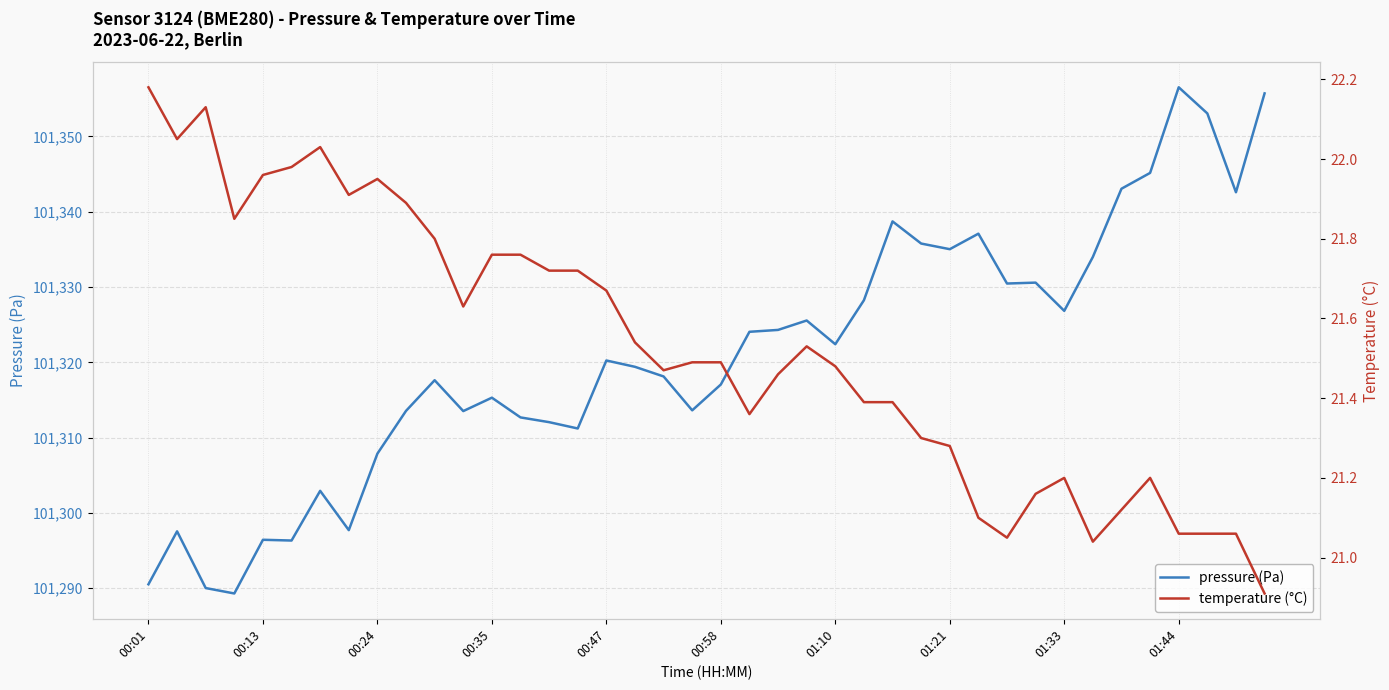

What is the minimum value shown in the chart?

20.9